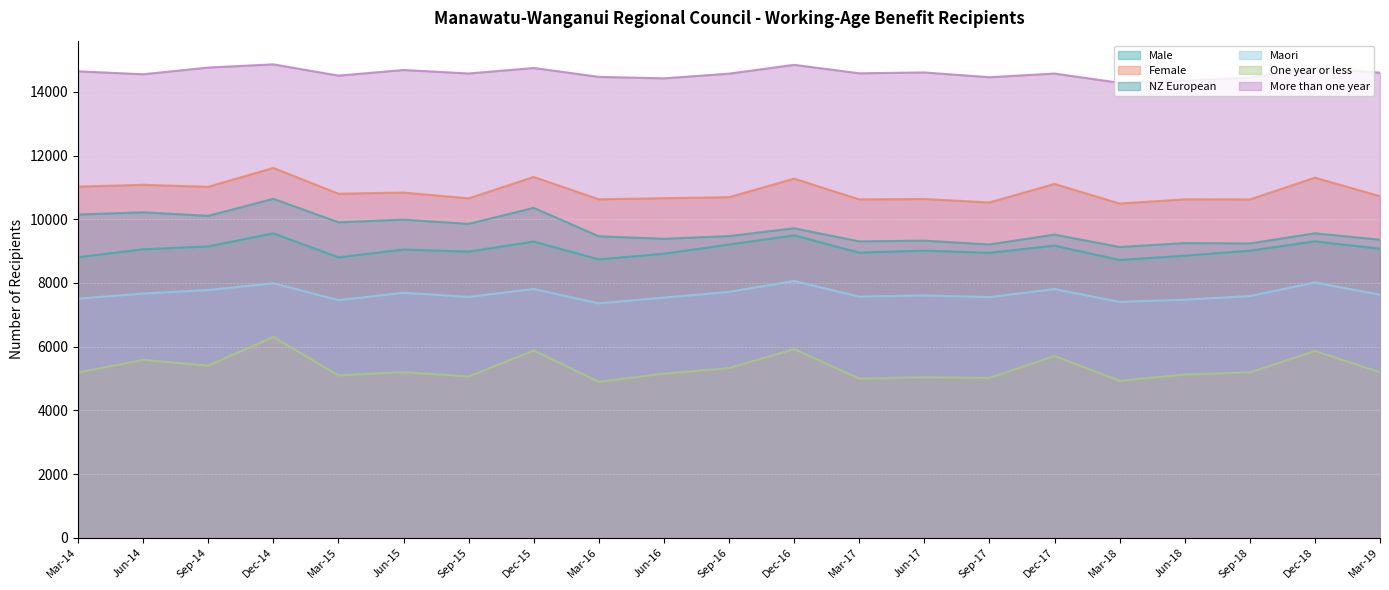

The One year or less series shows 5096 at Mar-15. True or false?

True